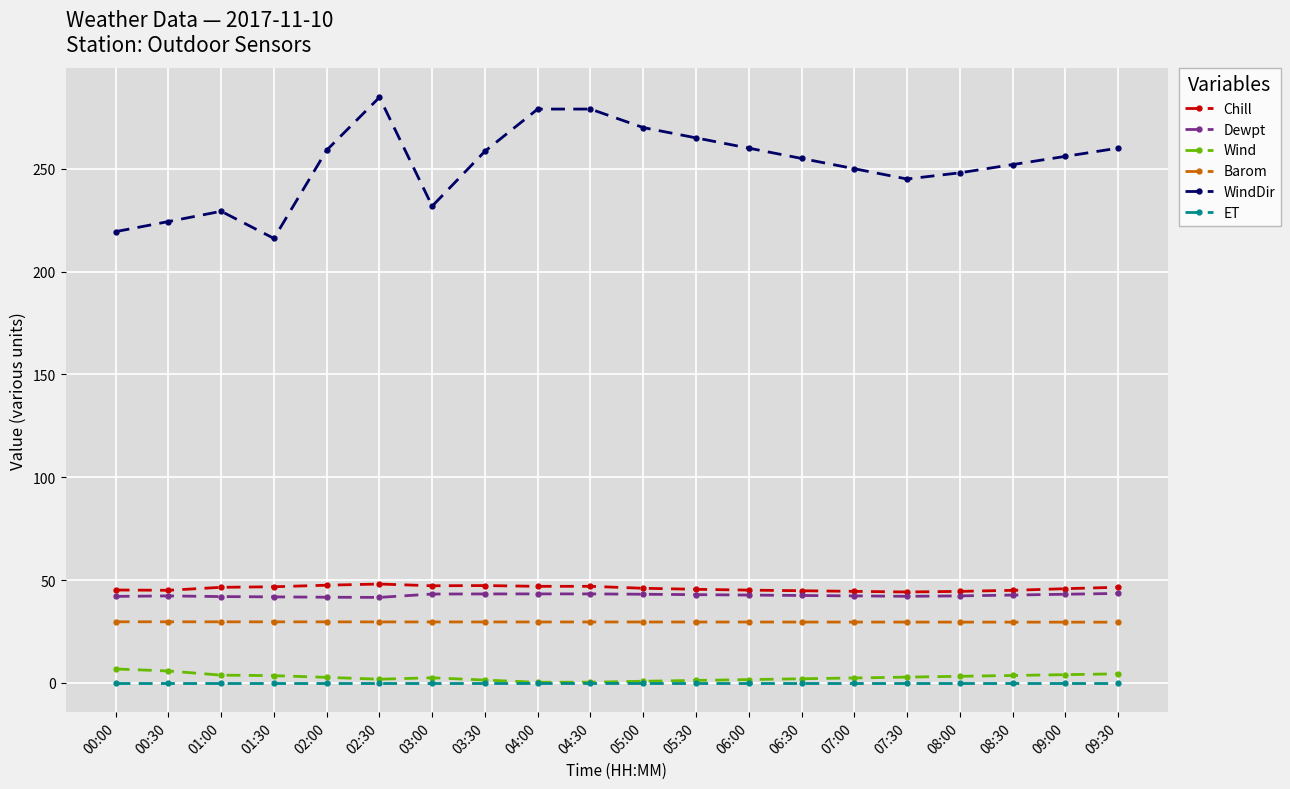

What are all the series names shown in the legend?

Chill, Dewpt, Wind, Barom, WindDir, ET